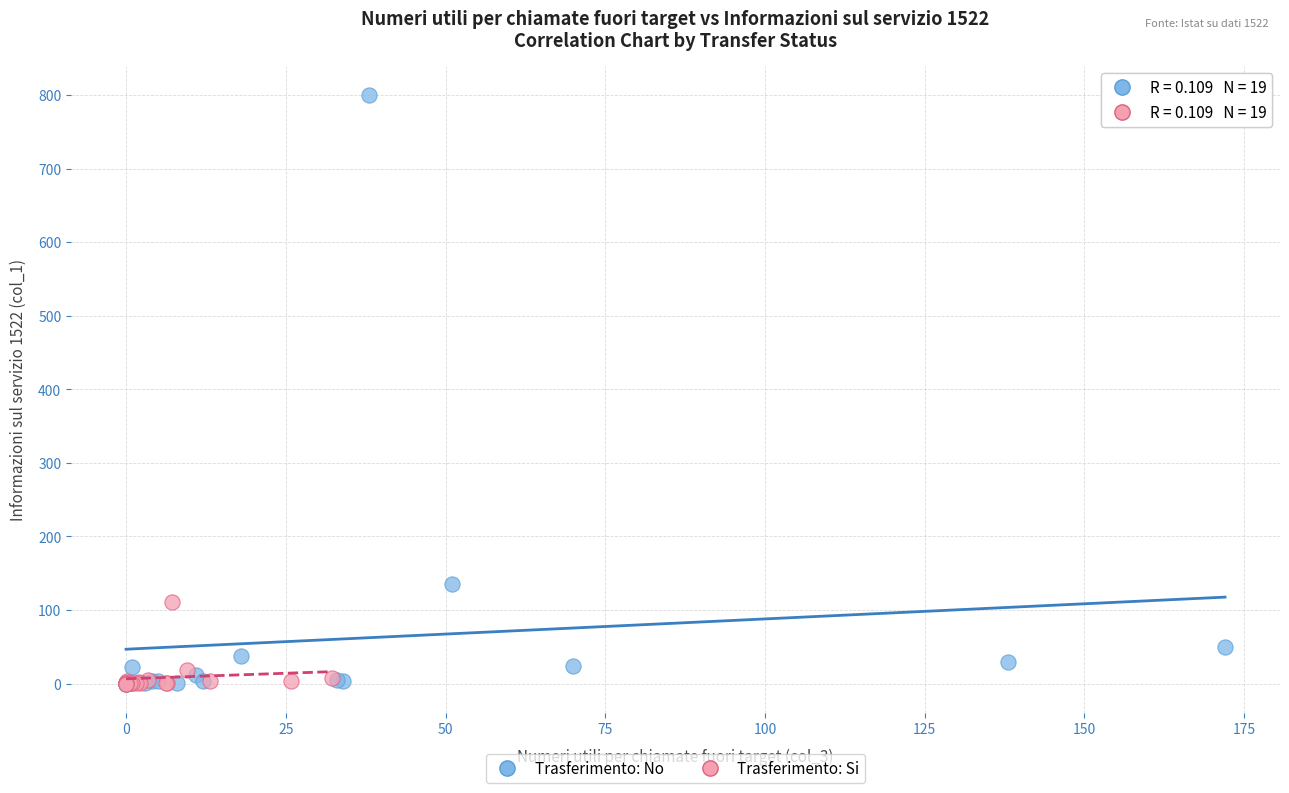

What are all the series names shown in the legend?

Trasferimento: No, Trasferimento: Si